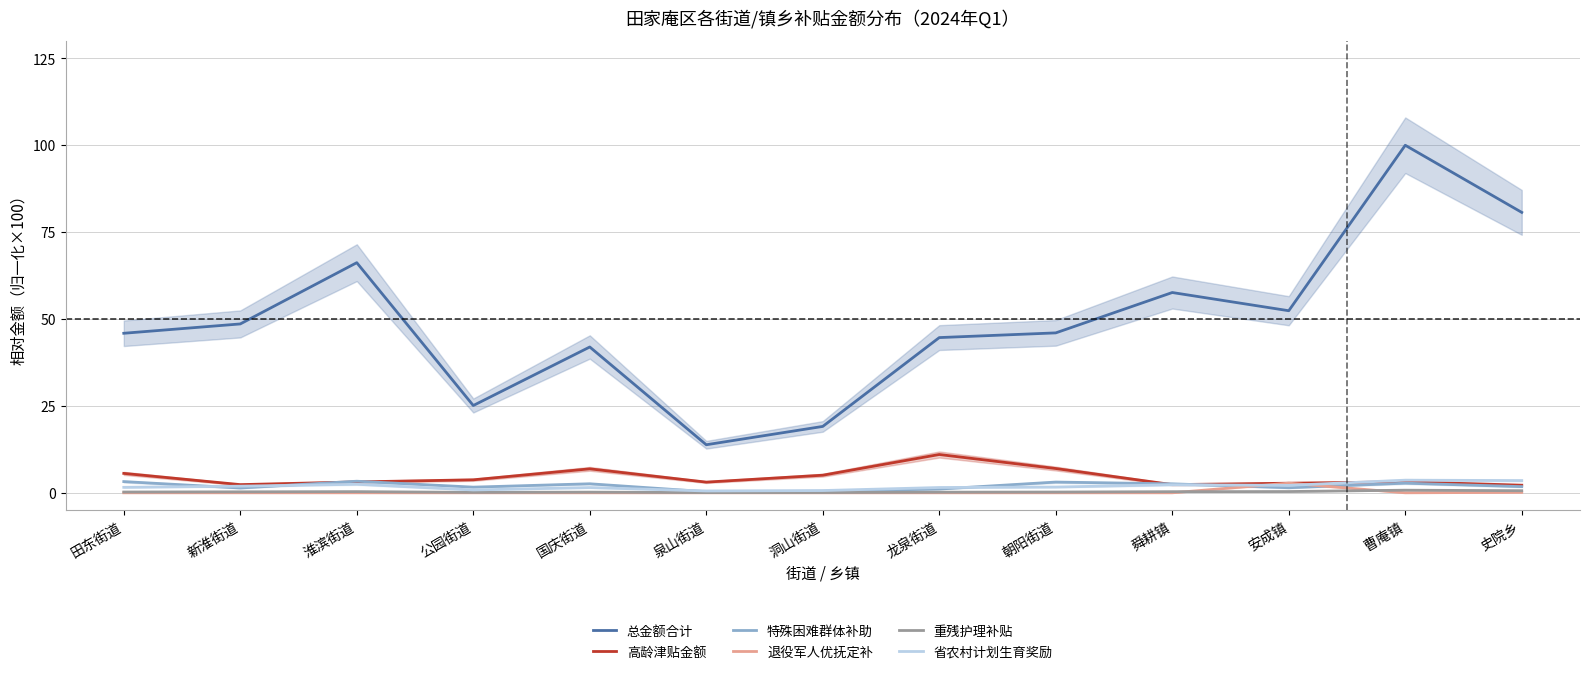

List the series in order of their peak value, highest first.

总金额合计, 高龄津贴金额, 省农村计划生育奖励, 特殊困难群体补助, 退役军人优抚定补, 重残护理补贴